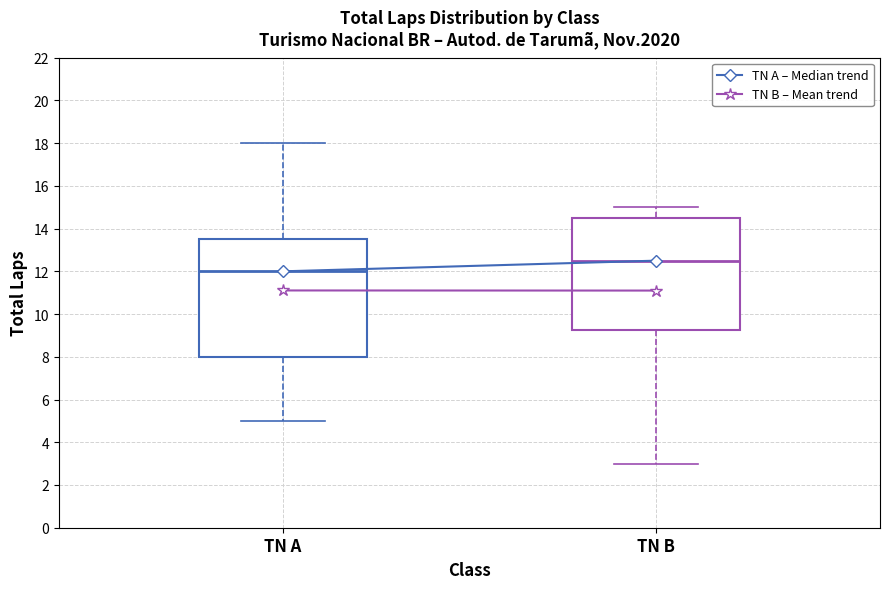

Which box is the tallest, from its lower edge to its upper edge?

TN A